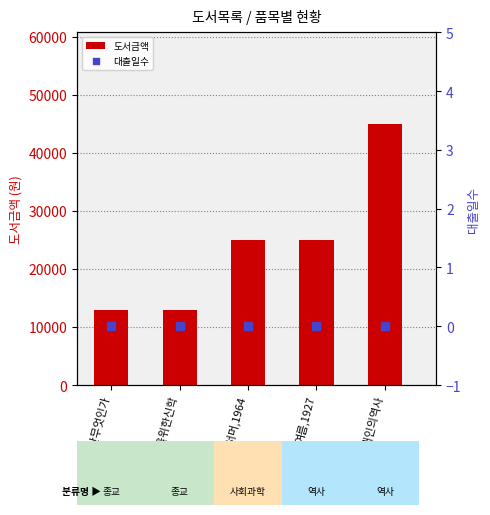

What are all the series names shown in the legend?

도서금액, 대출일수